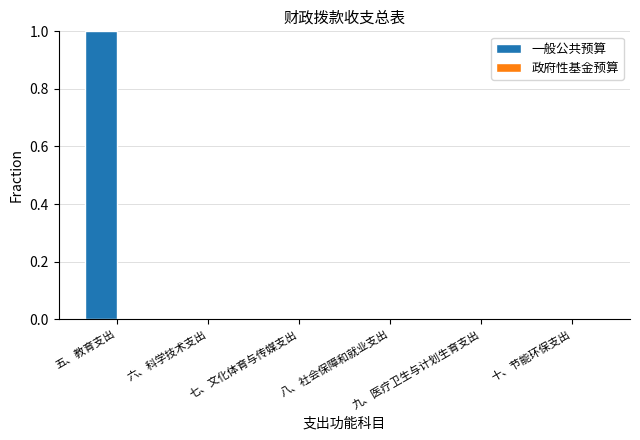

Count the number of data series in this chart.

1